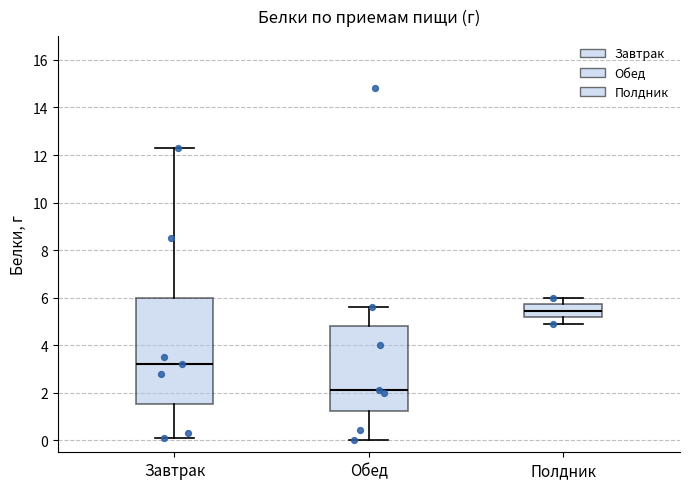

Which box has the lowest median line?

Обед